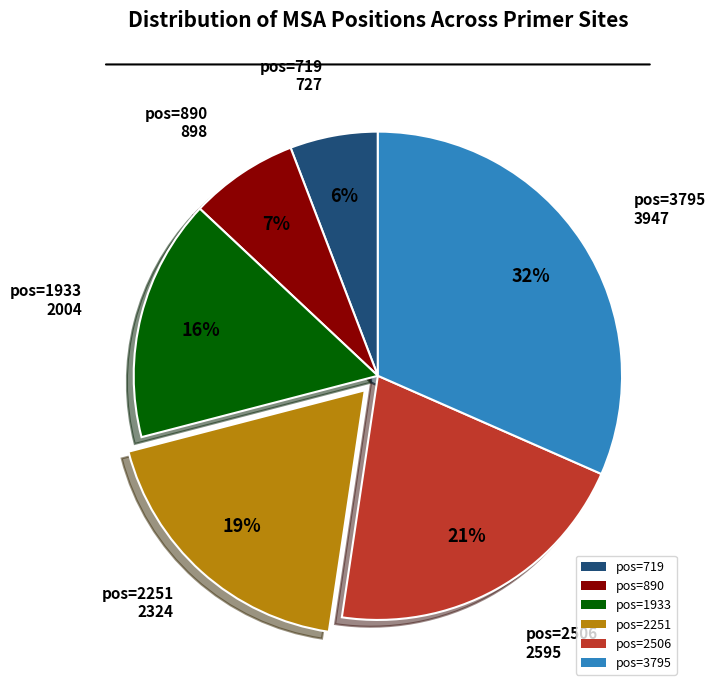

Combined, do pos=2506 and pos=2251 account for over 50%?

No